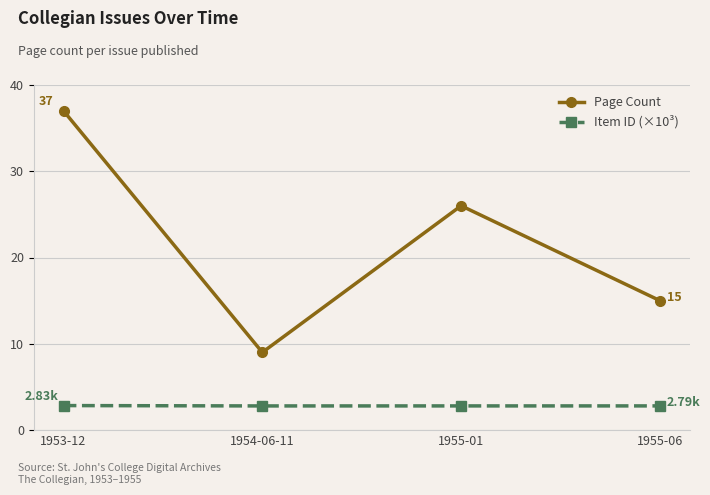

At which category is the sum across all series the highest?

1953-12